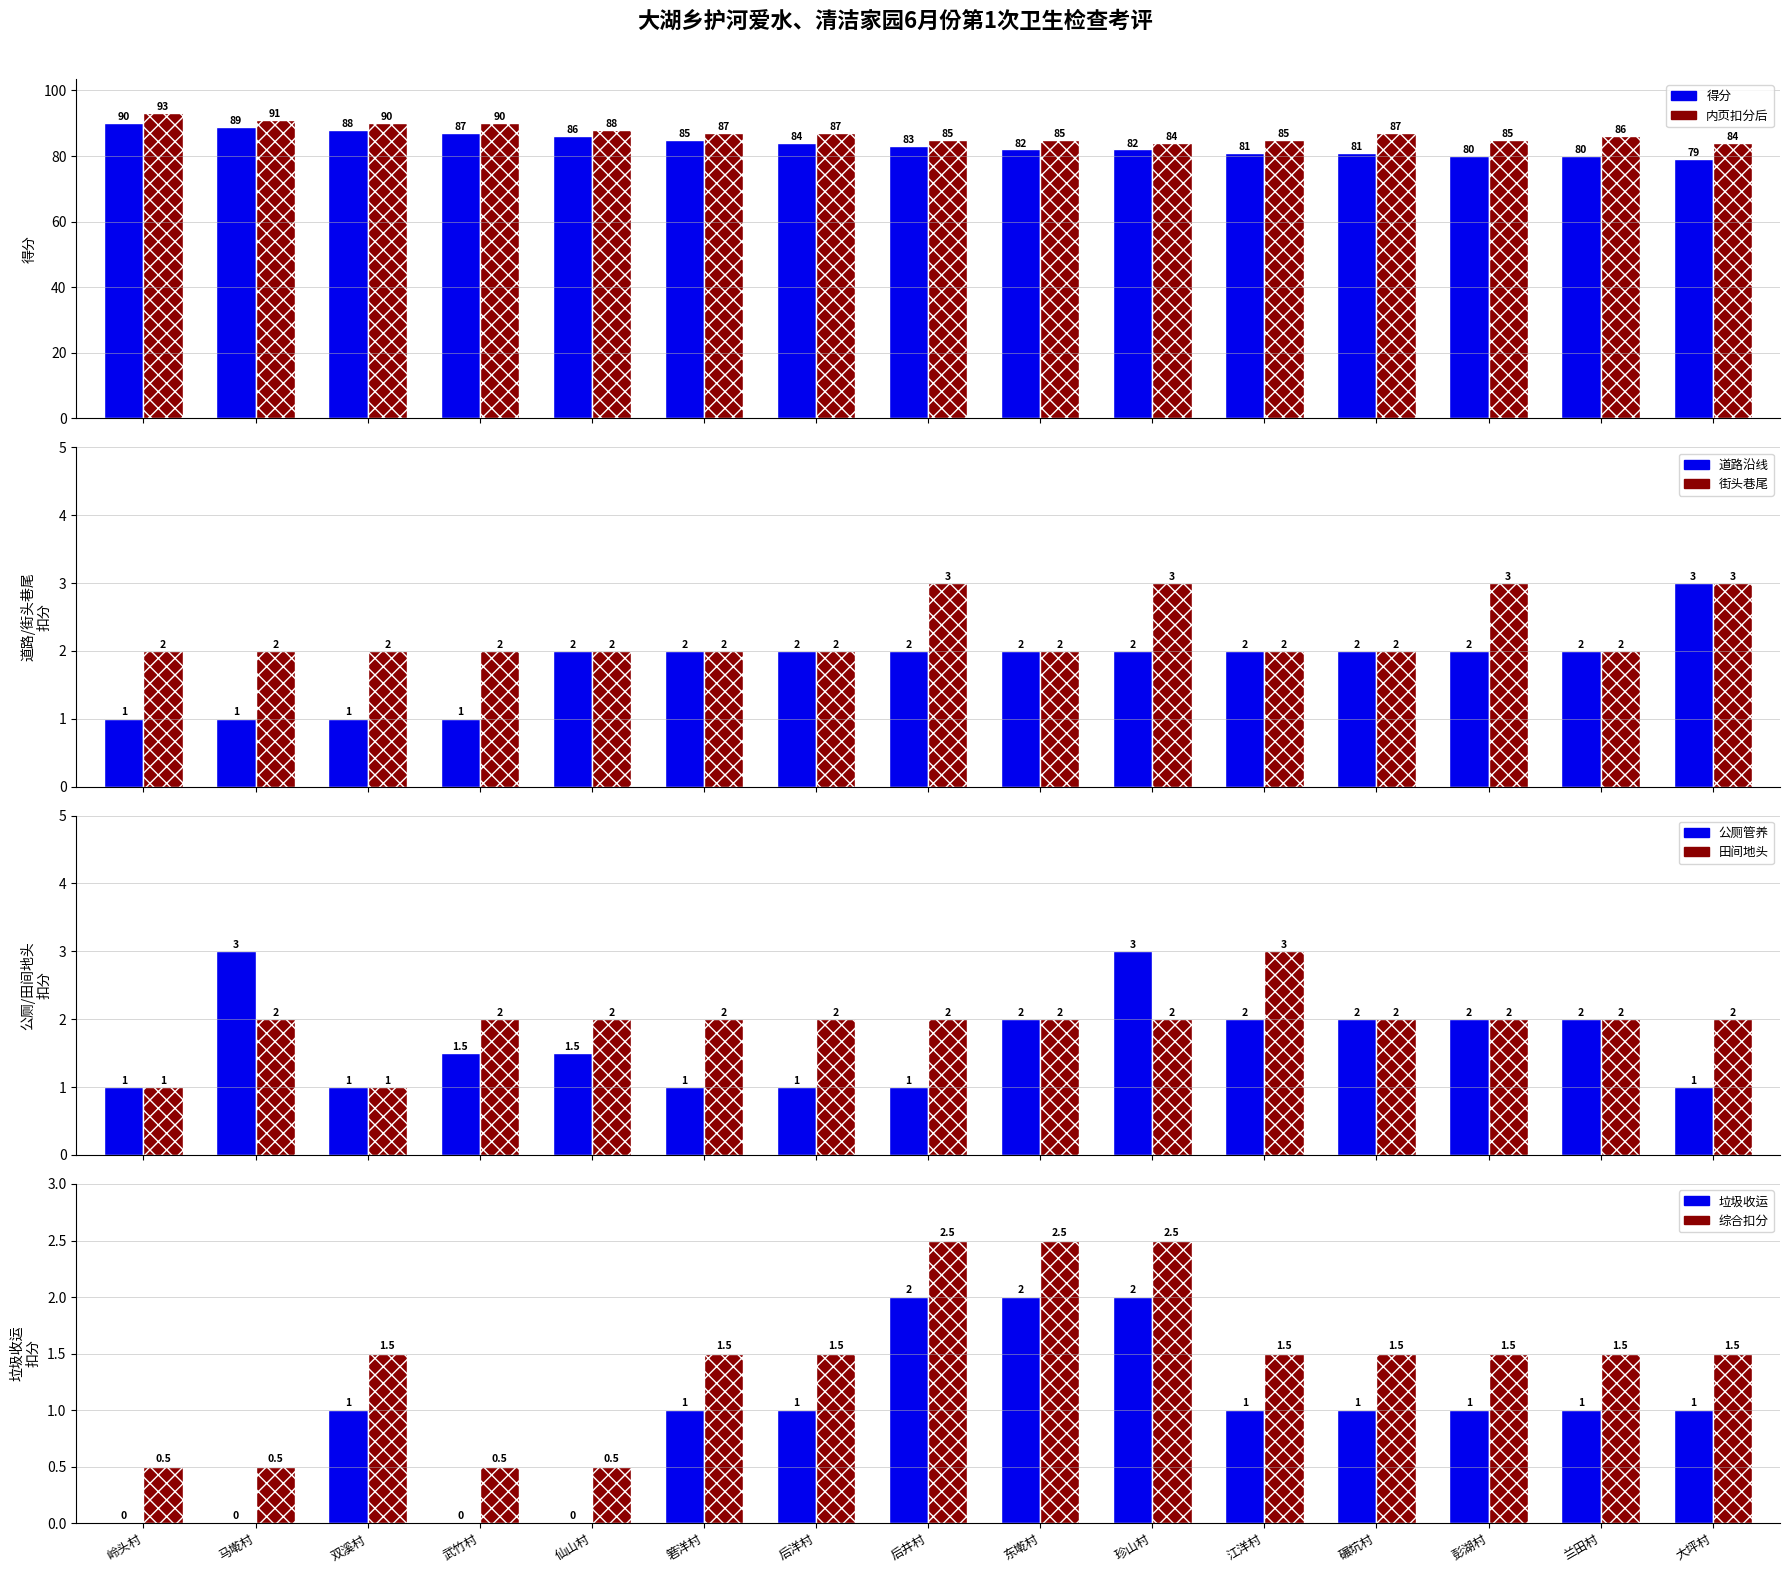

What is the label of the 1st bar from the right?

大坪村